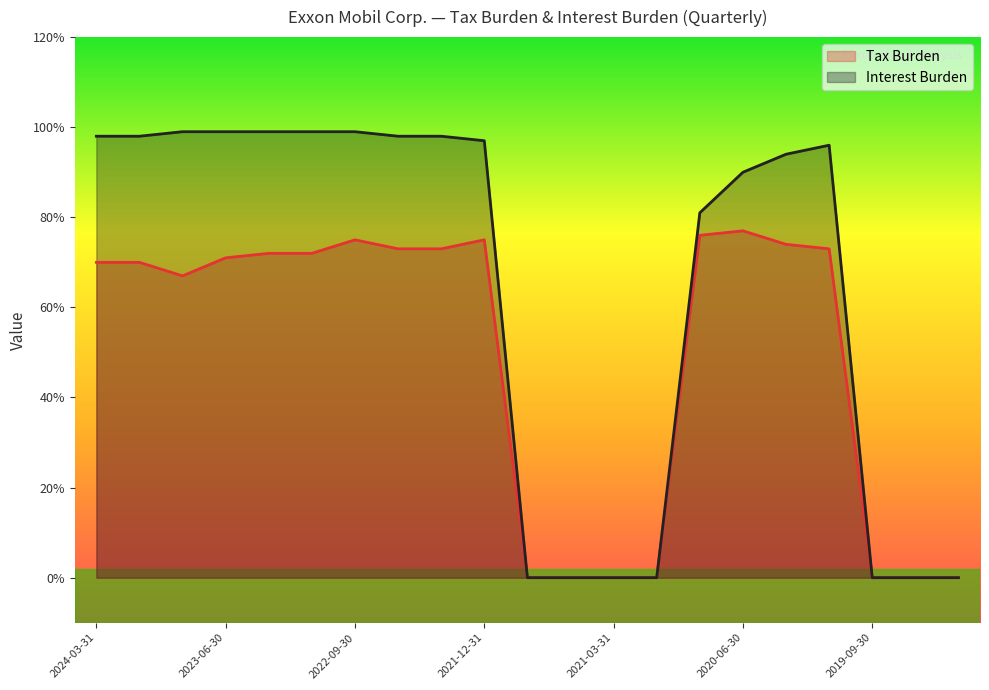

How many Tax Burden values are between 0 and 1?

21